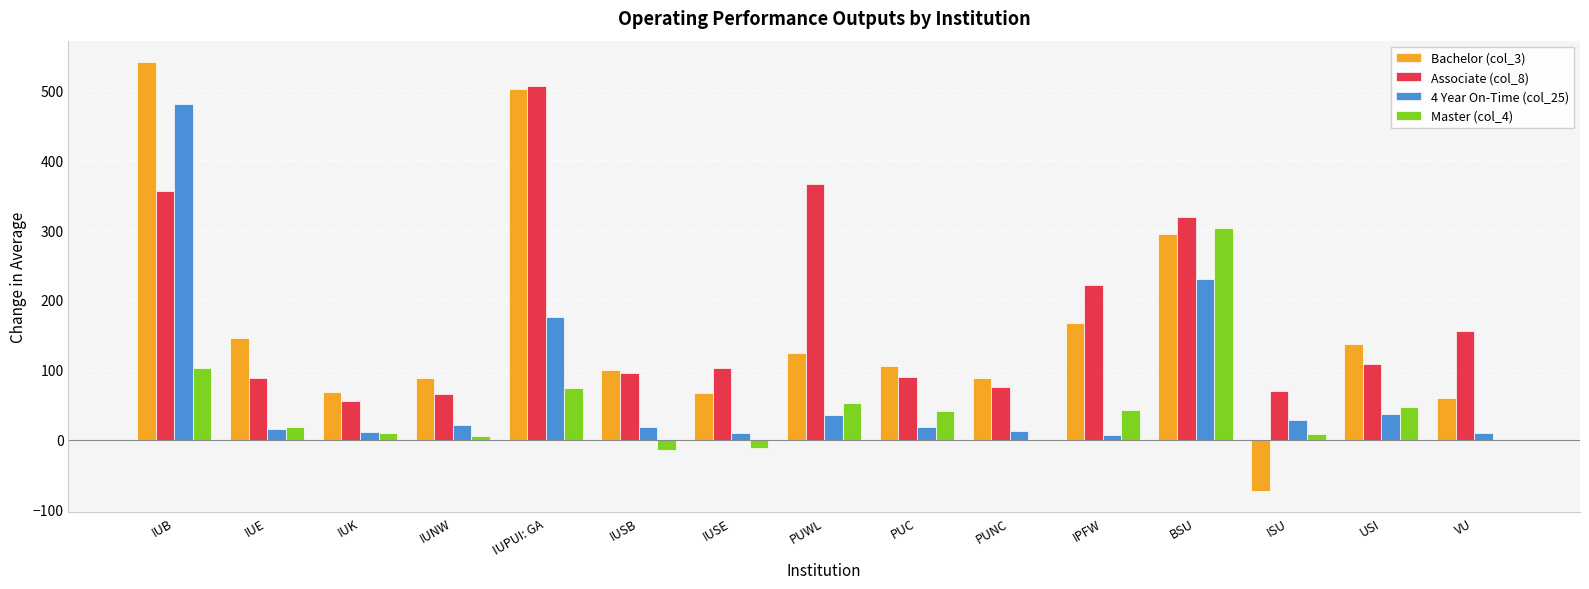

The Bachelor (col_3) series shows 501 at IUPUI: GA. True or false?

True